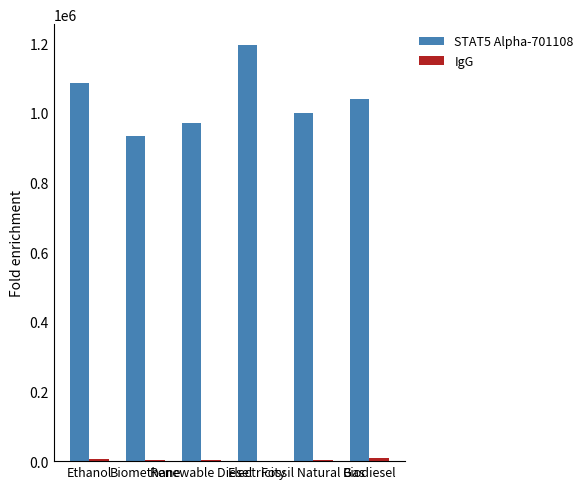

What is the sum of all STAT5 Alpha-701108 values?

6225464.6